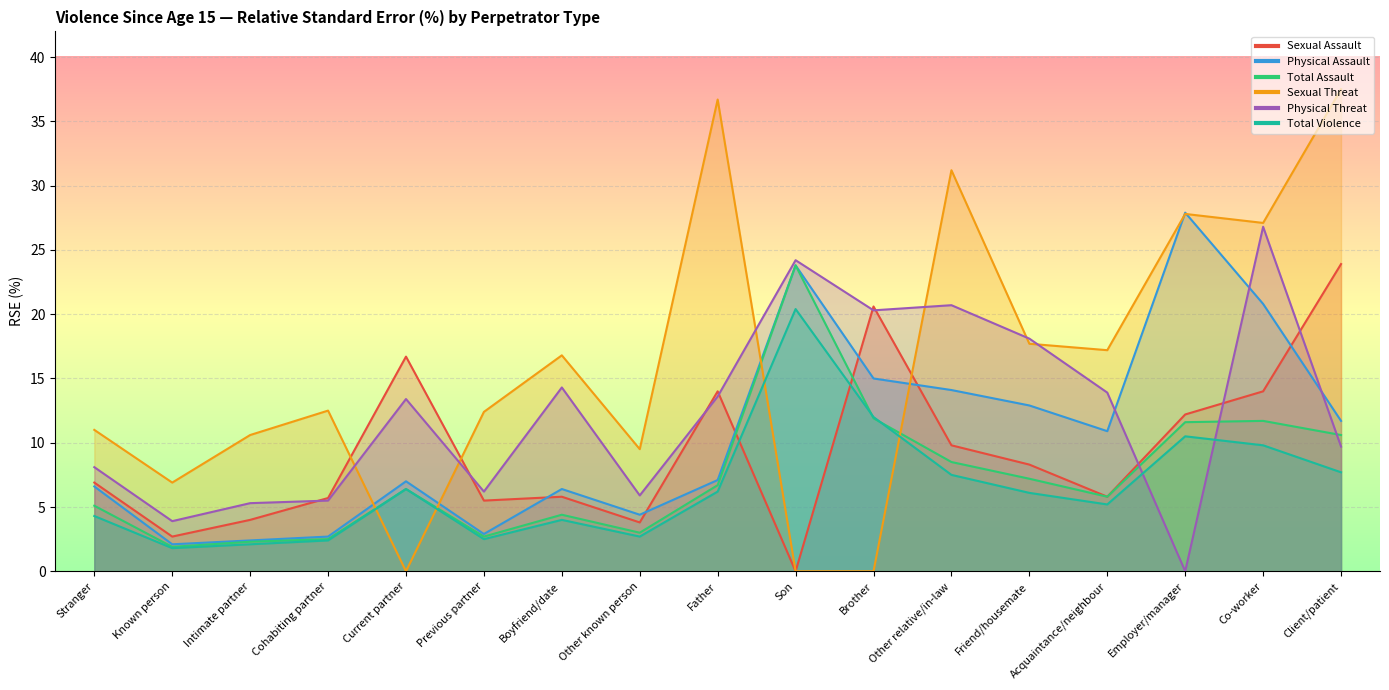

Does the chart display data point markers on the line(s)?

No